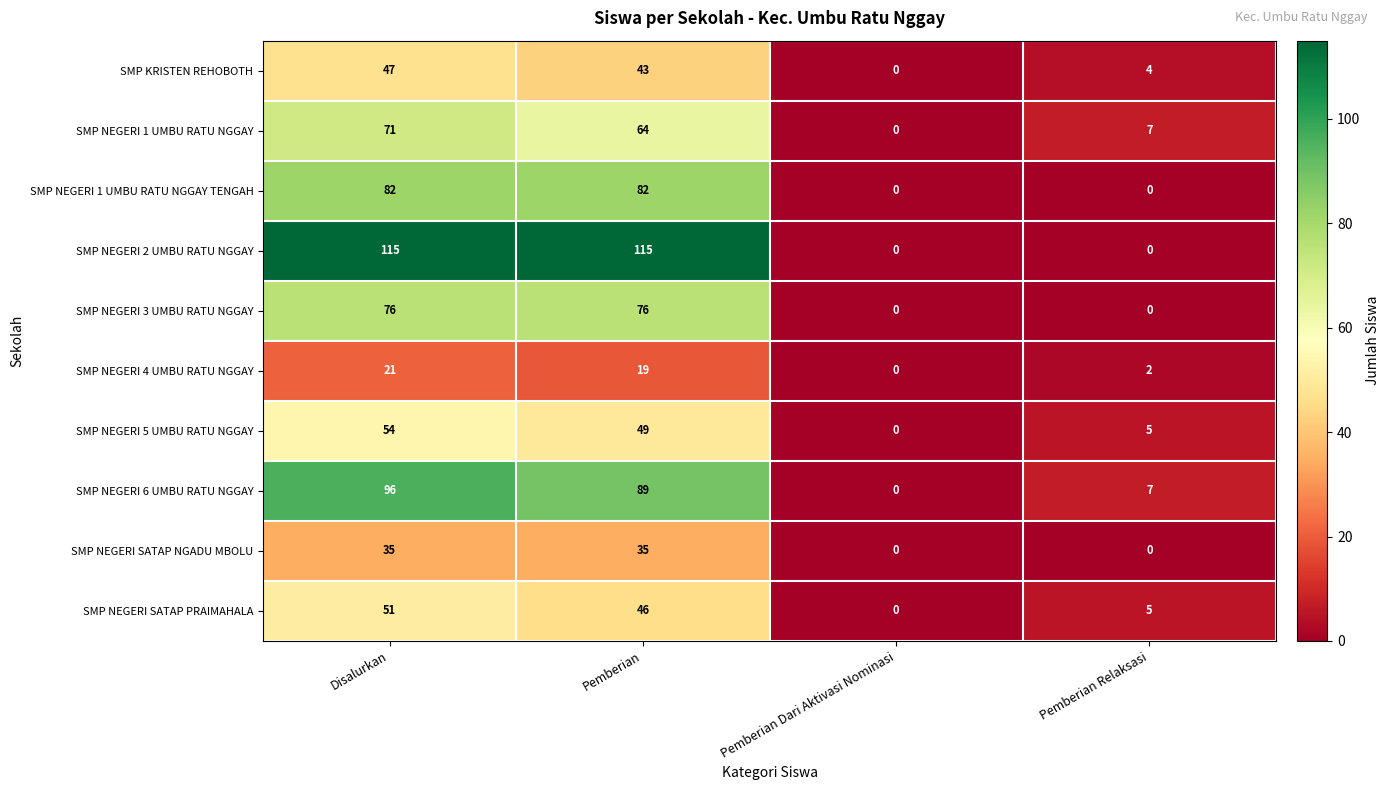

What is the difference between the second highest and minimum values in the SMP NEGERI 3 UMBU RATU NGGAY series?

76